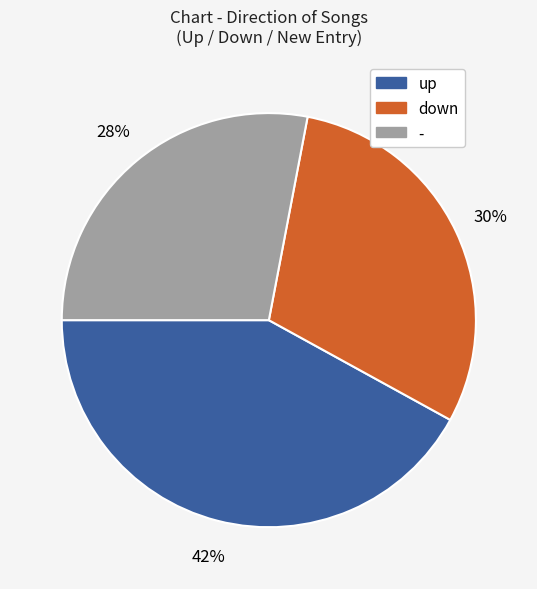

To the nearest percent, what is the difference between the largest and smallest slice percentages?

14%